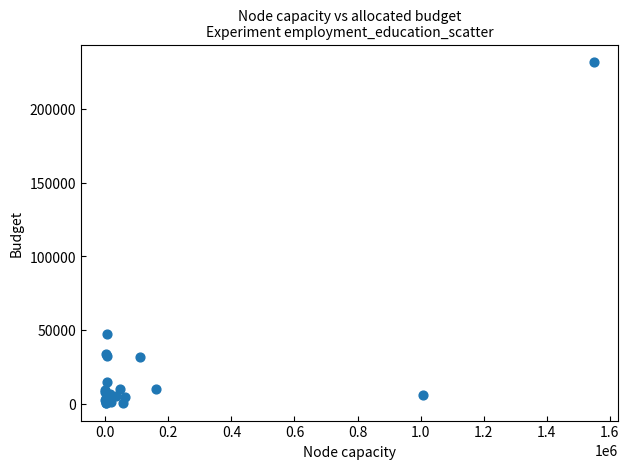

What Y value in the scatter plot is closest to 116059?

47489